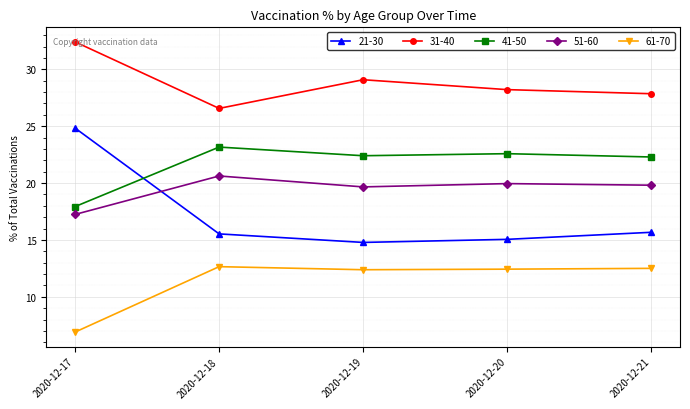

What are all the series names shown in the legend?

21-30, 31-40, 41-50, 51-60, 61-70